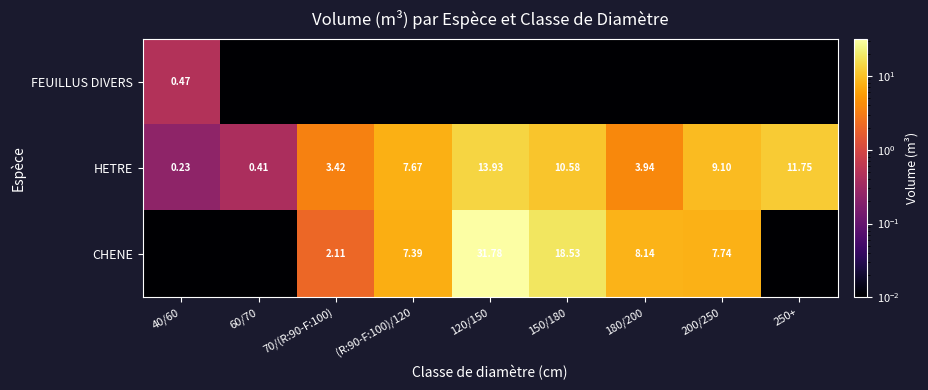

List the series in order of their overall mean, lowest first.

FEUILLUS DIVERS, HETRE, CHENE